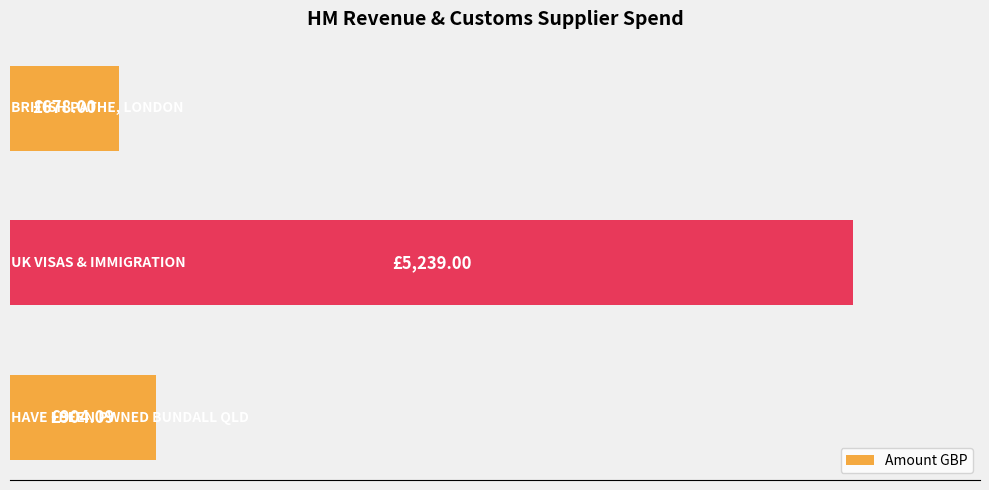

Does the chart contain any negative values?

No